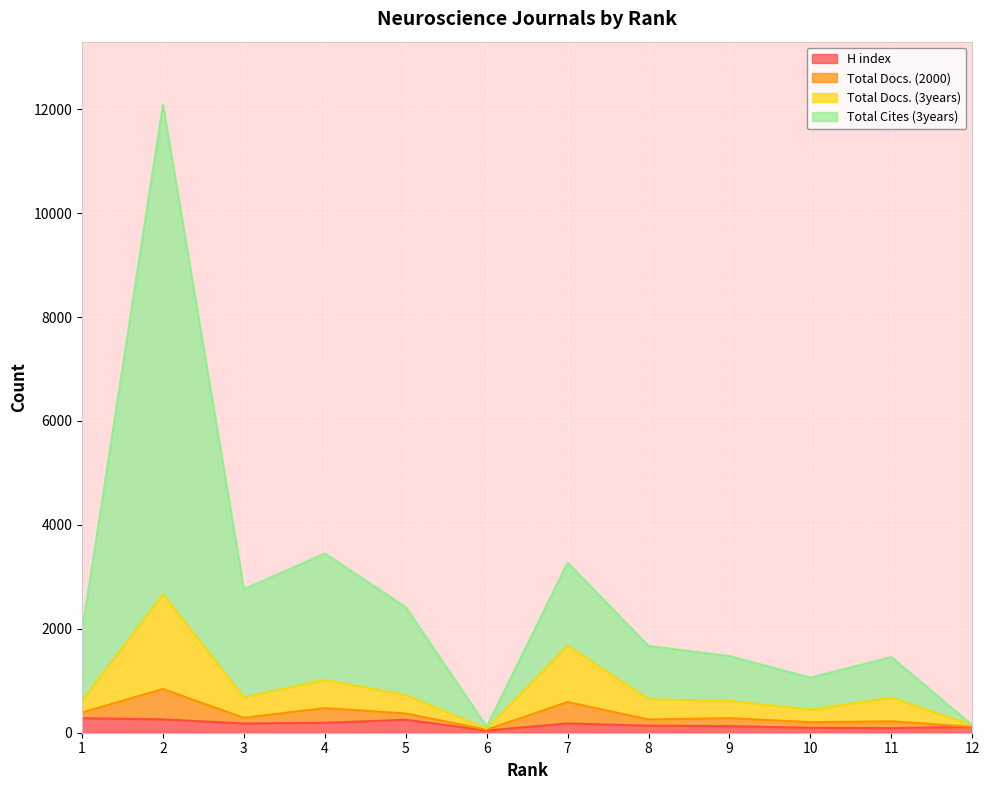

How many lines are shown in the chart?

4